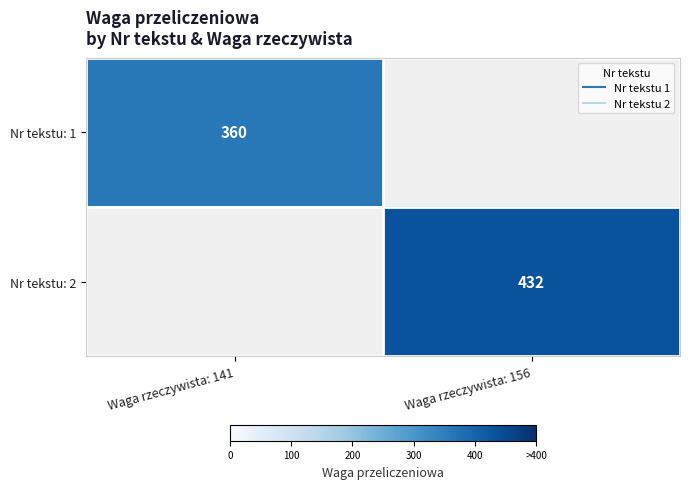

Rank the categories by Nr tekstu: 1 value from highest to lowest.

Waga rzeczywista: 141, Waga rzeczywista: 156